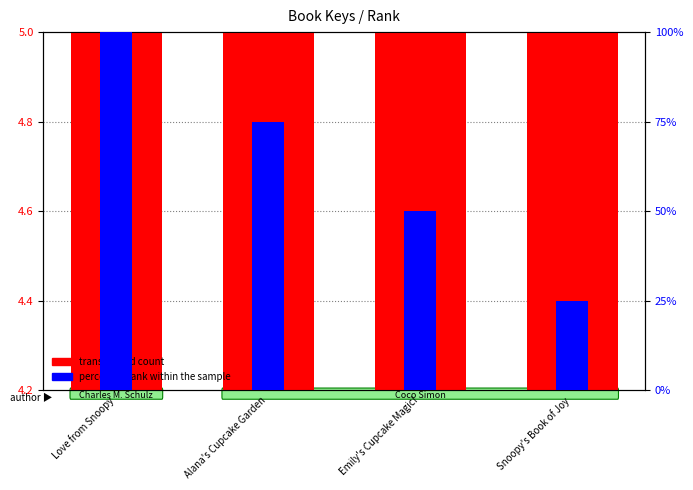

What is the spread (max minus min) of values at Love from Snoopy?

95.0